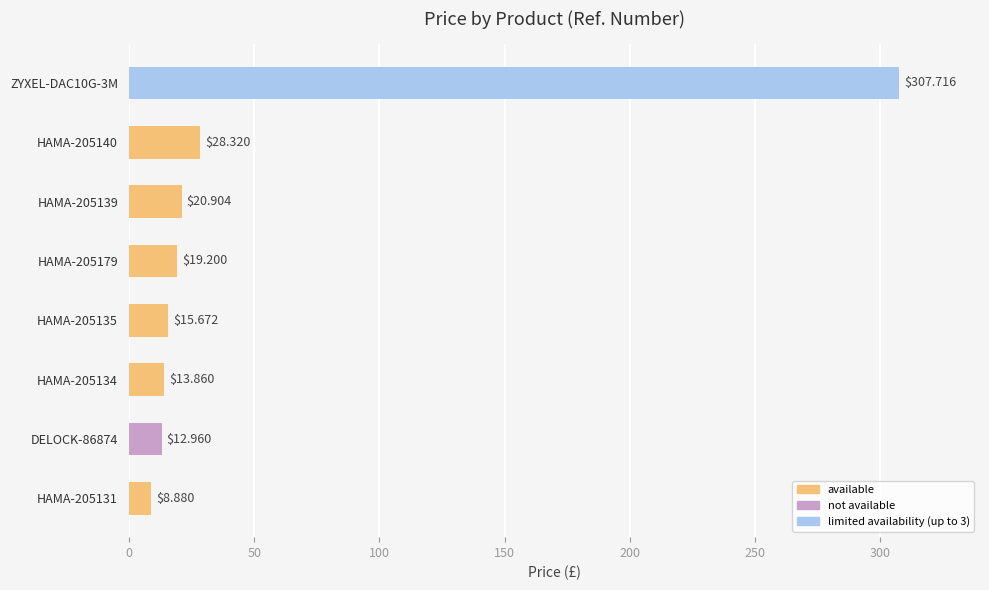

Where is the data nearest to the value 158?

HAMA-205140